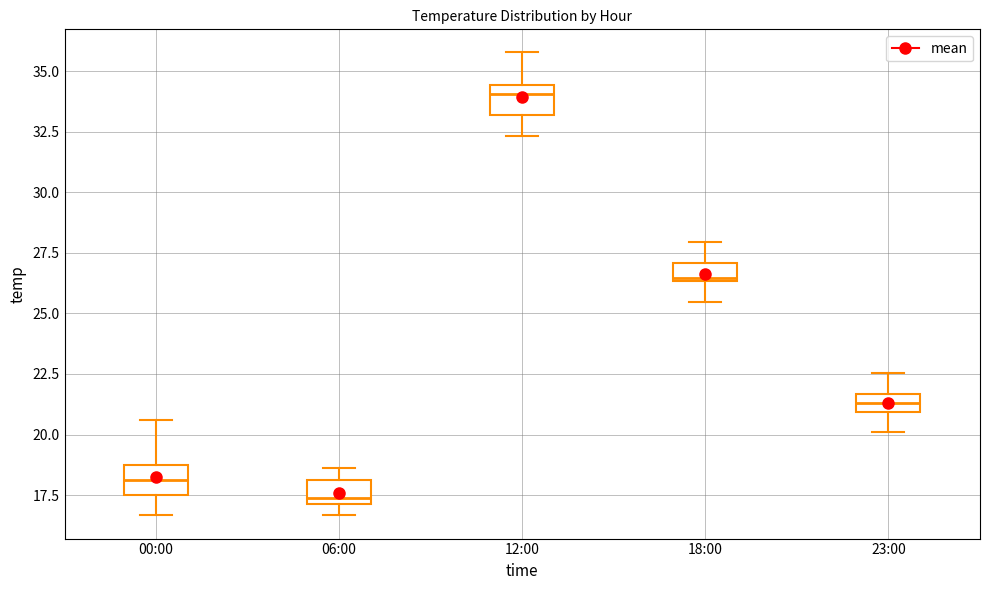

Which box's median line is the highest?

12:00